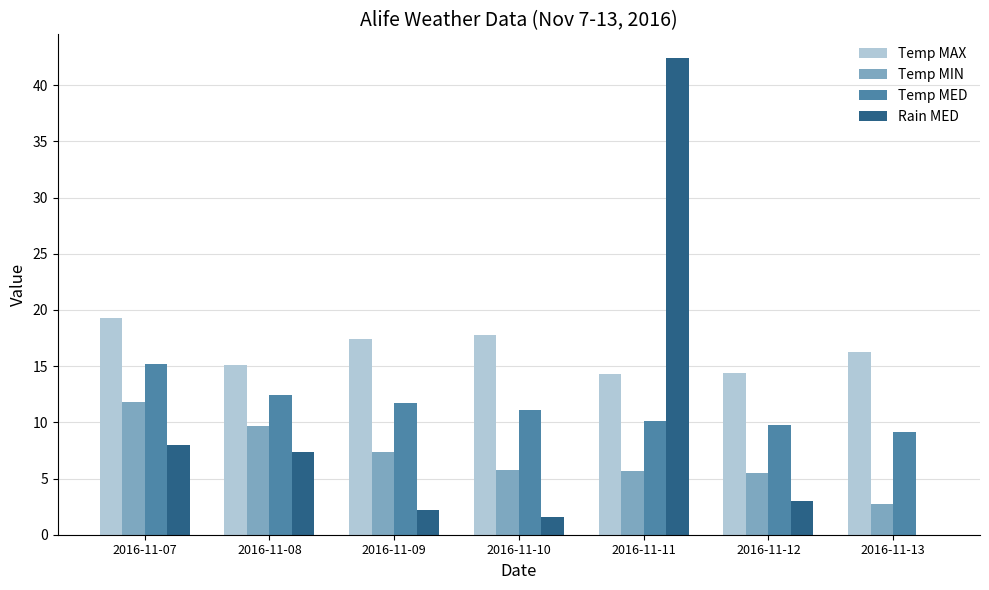

How many groups of bars are there?

7